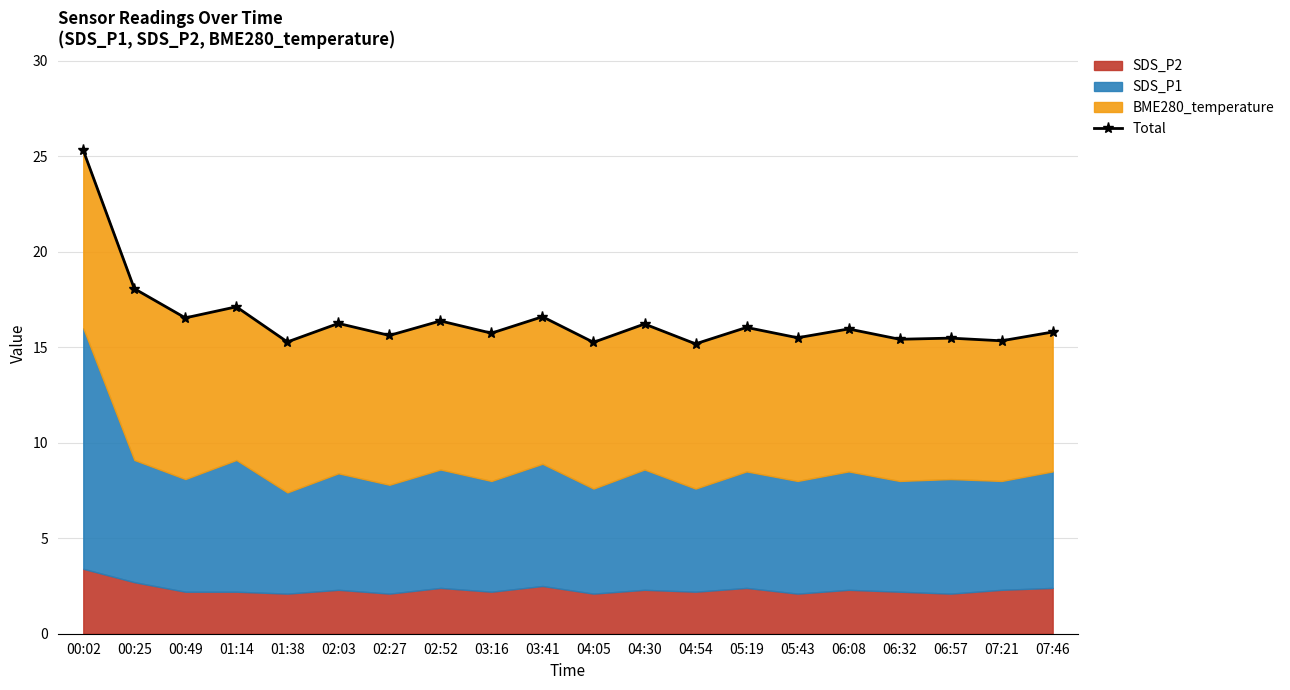

What is the ratio of the value at 02:03 to the value at 02:52?

1.0